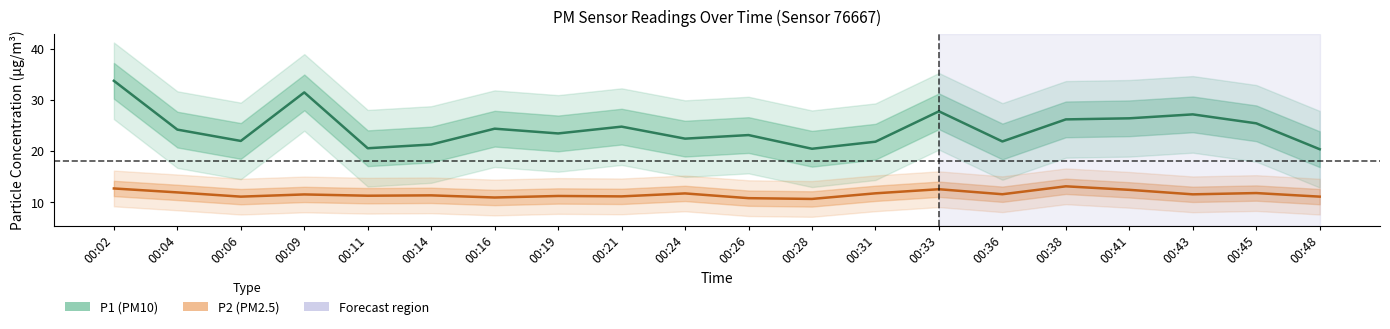

How many categories are shown in the chart?

20